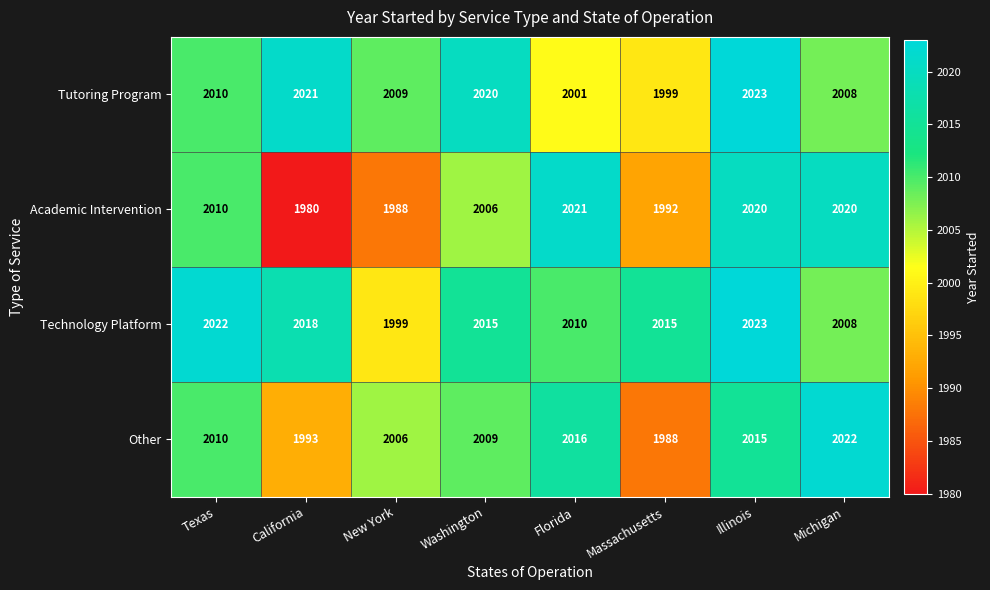

What is the approximate value of Other at Michigan?

2022